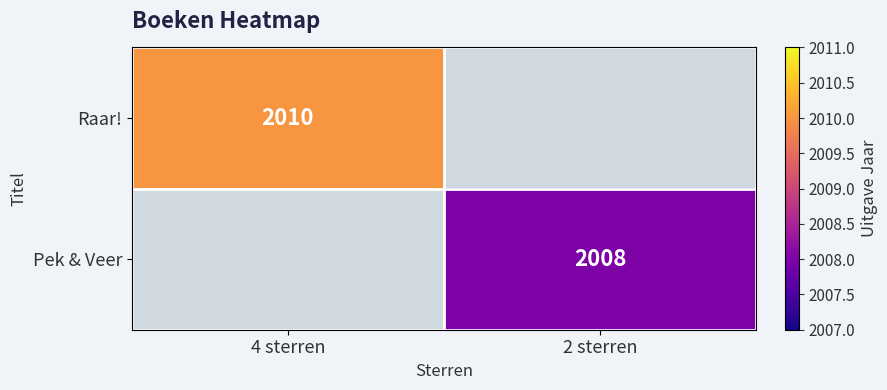

What is the greatest value displayed?

2010